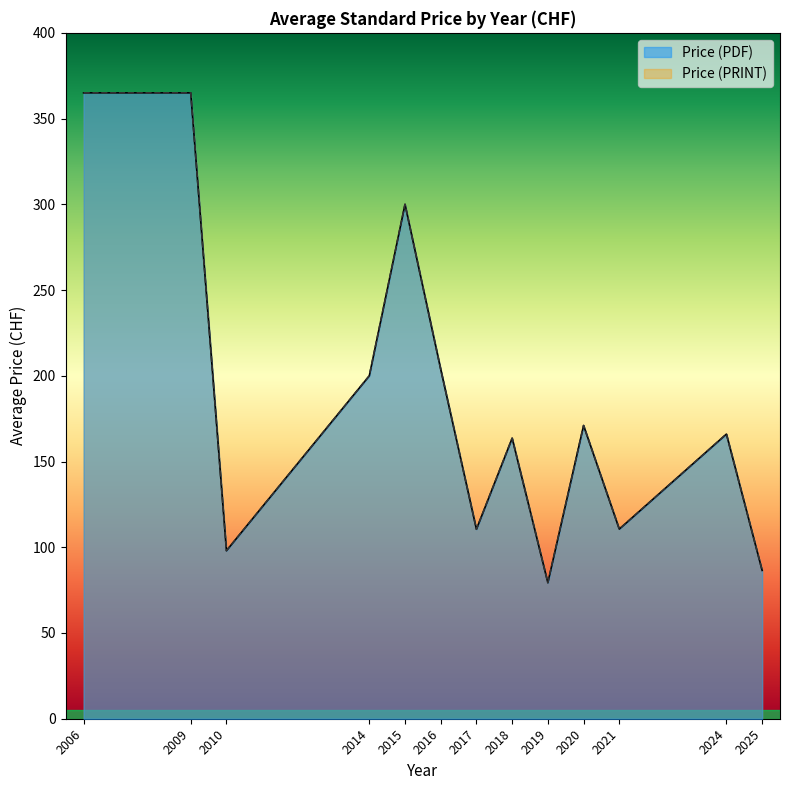

Does the chart display data point markers on the line(s)?

No